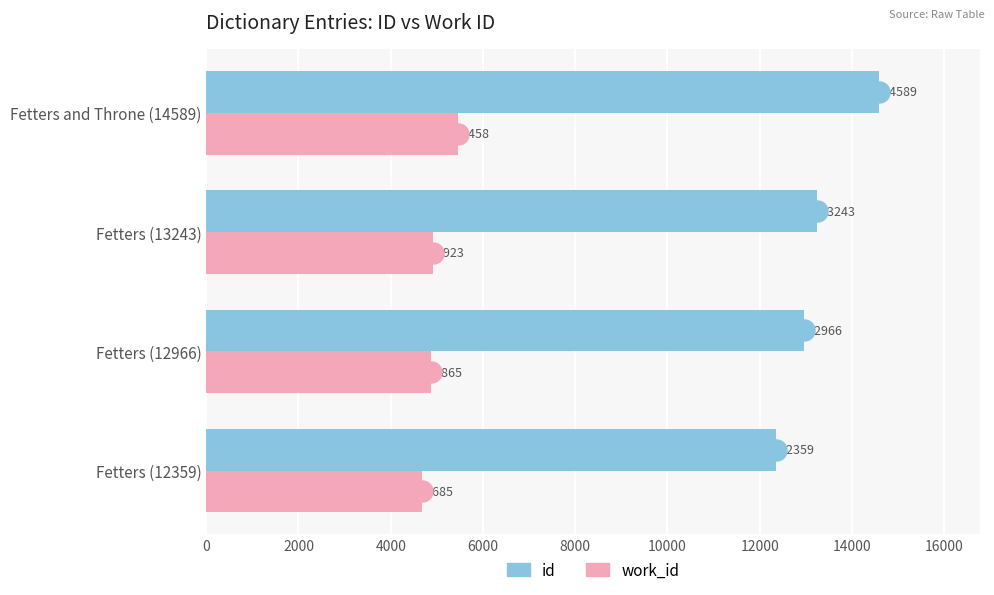

The value of work_id at Fetters and Throne (14589) is 5458. True or false?

True